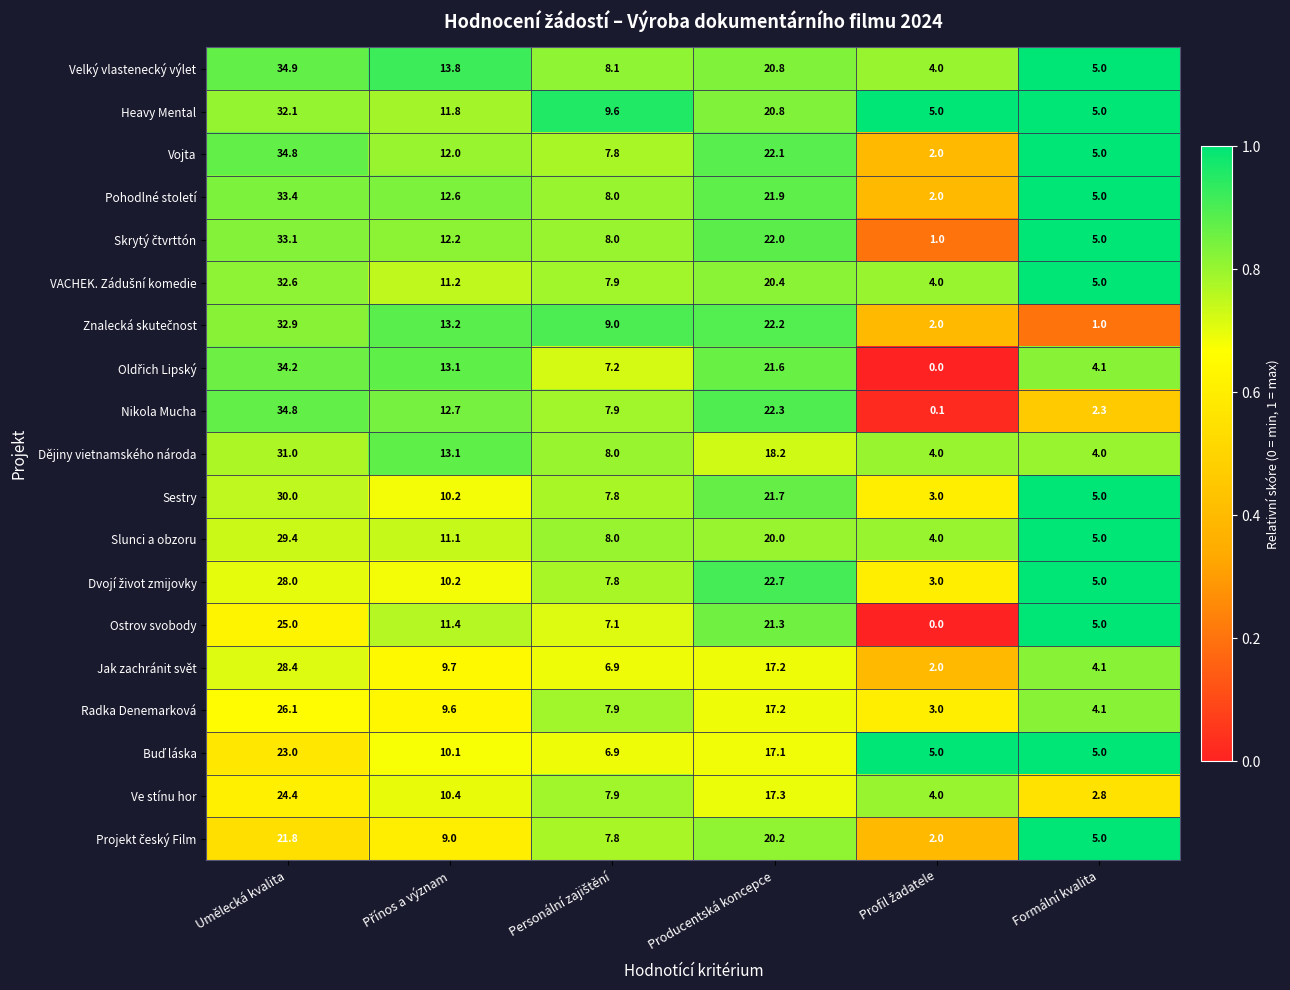

Is it true that Vojta equals 5.0 at Formální kvalita?

True